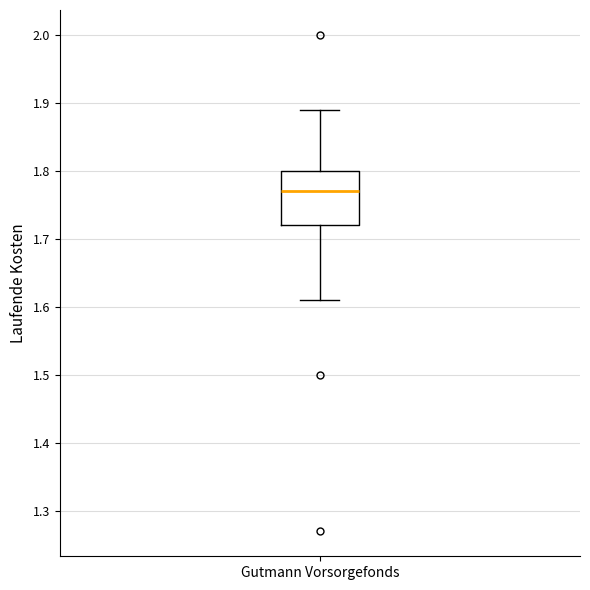

Read this box plot against the y-axis: the position of the median line, the range covered by the box, and the ends of both whiskers. The values are not printed on the chart, so give them approximately, as read against the axis.

median 1.77, box 1.72 to 1.80, whiskers 1.61 to 1.89